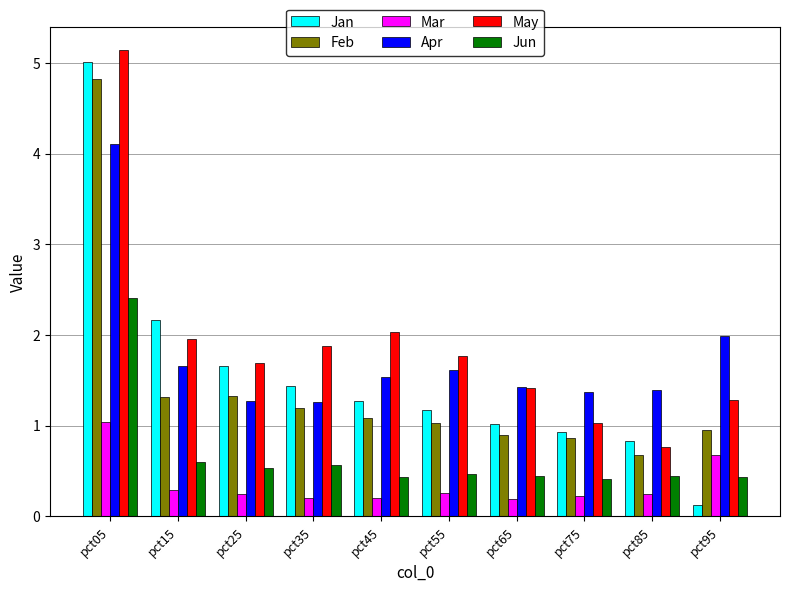

Are the bars grouped side by side (vs. stacked)?

Yes